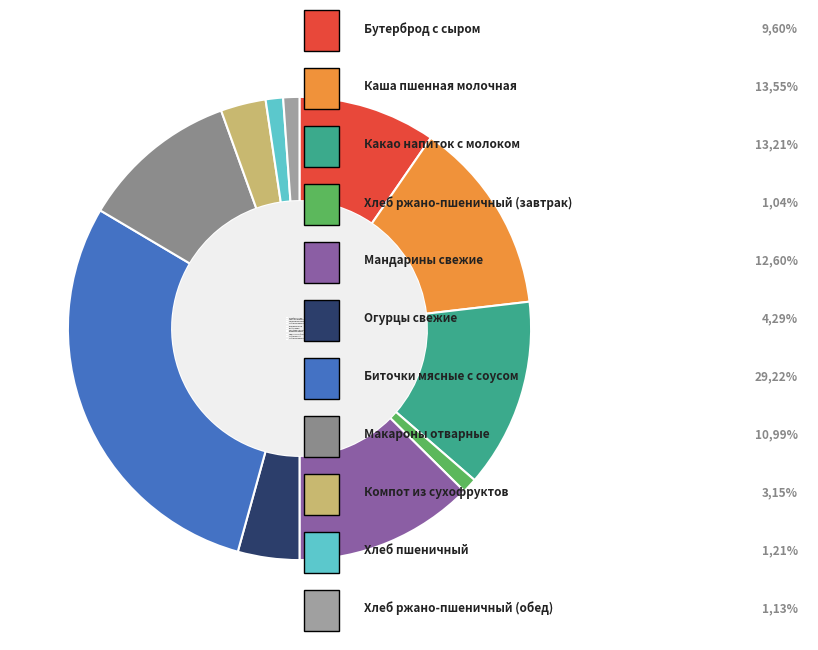

To the nearest percent, what is the difference between the largest and smallest slice percentages?

28%